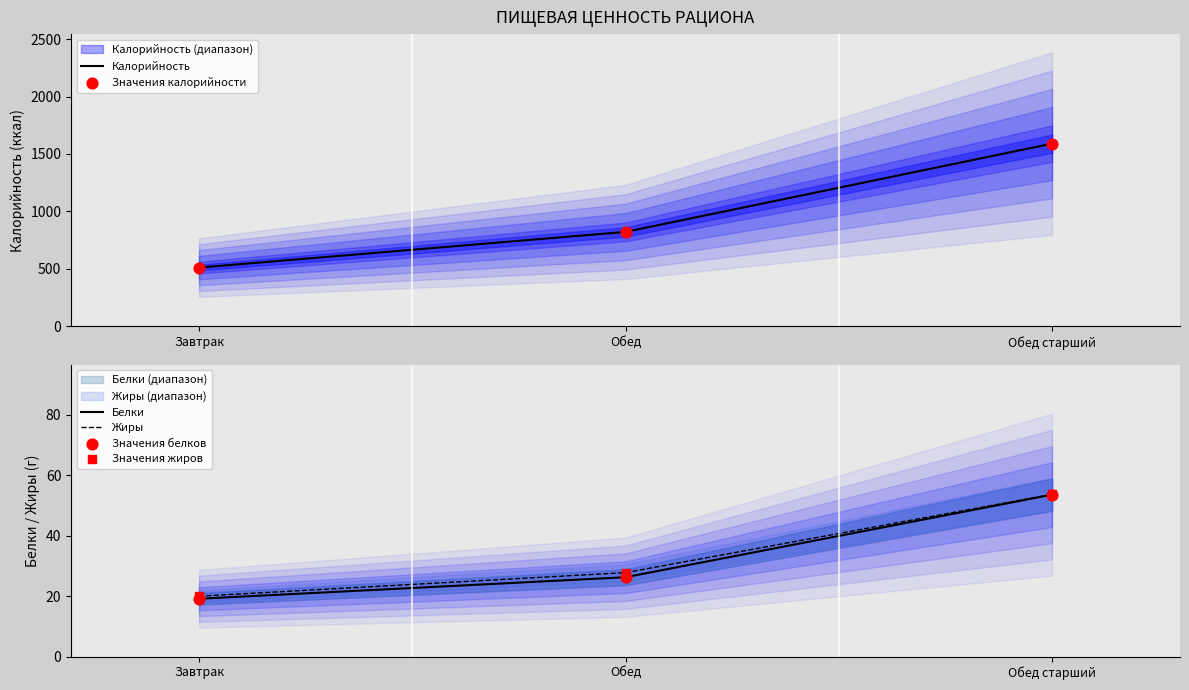

Which series has the largest total across all categories?

Калорийность